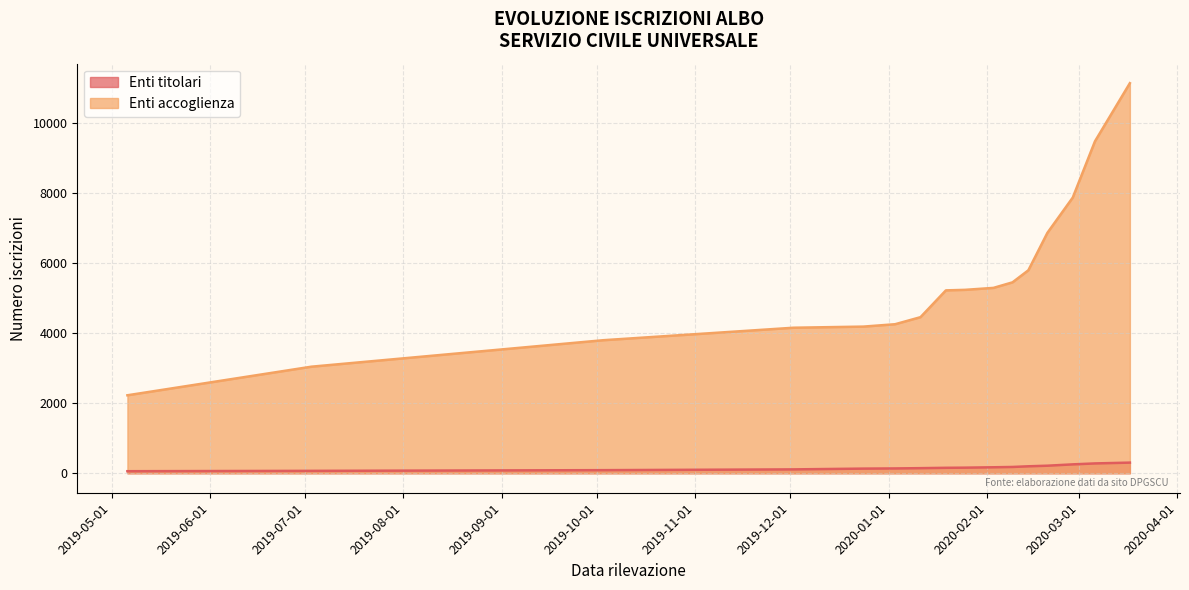

Which label corresponds to the largest value in the chart?

2020-03-17